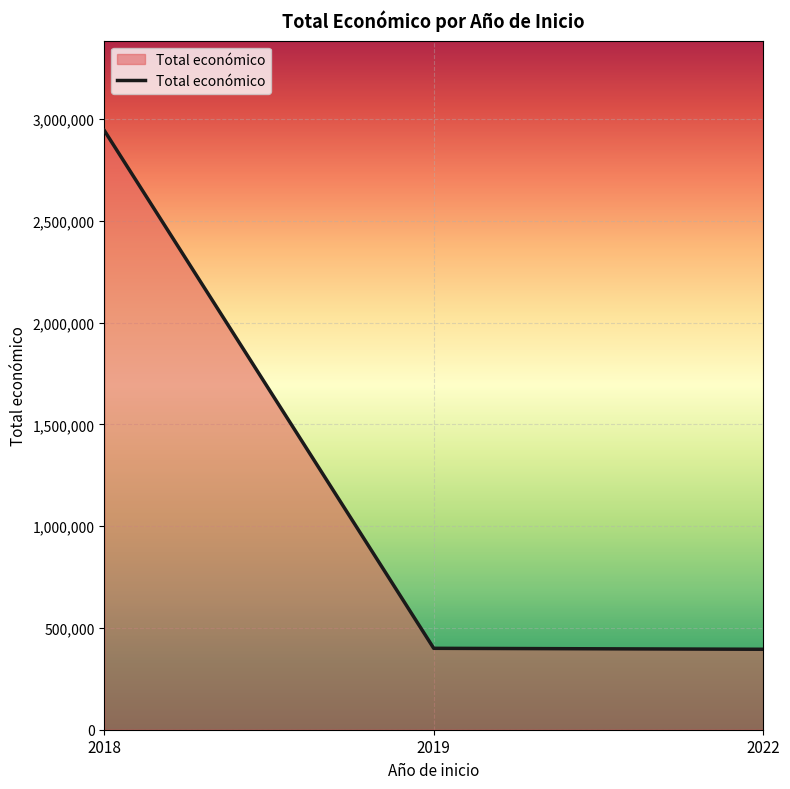

What is the change in value from 2018 to 2019?

-2544777